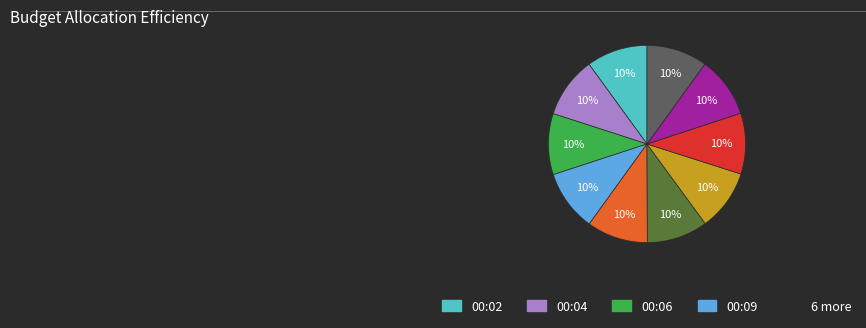

Is there any slice that represents more than half of the pie?

No